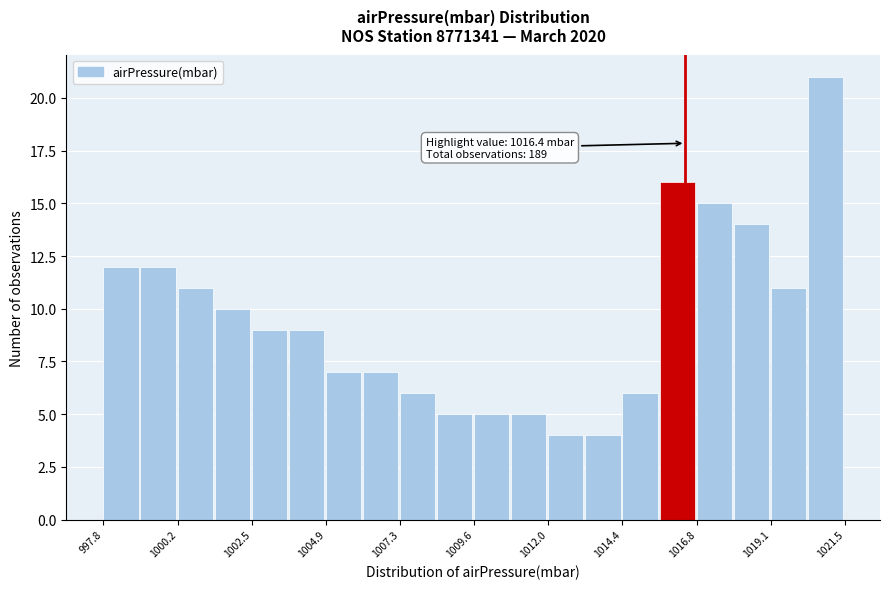

Read against the x-axis, roughly where is the centre of the tallest bar?

1021.0